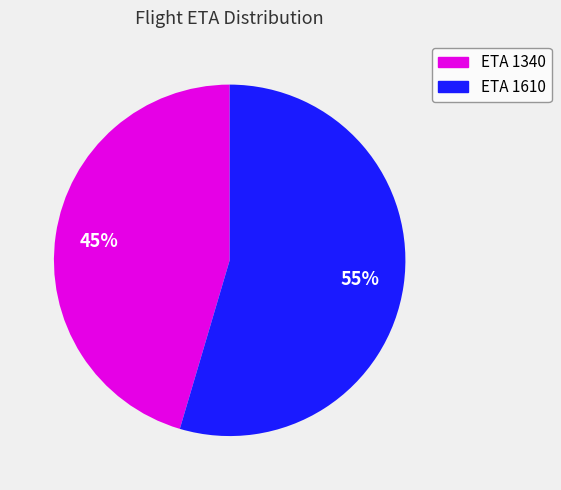

Is there any slice that represents more than half of the pie?

Yes